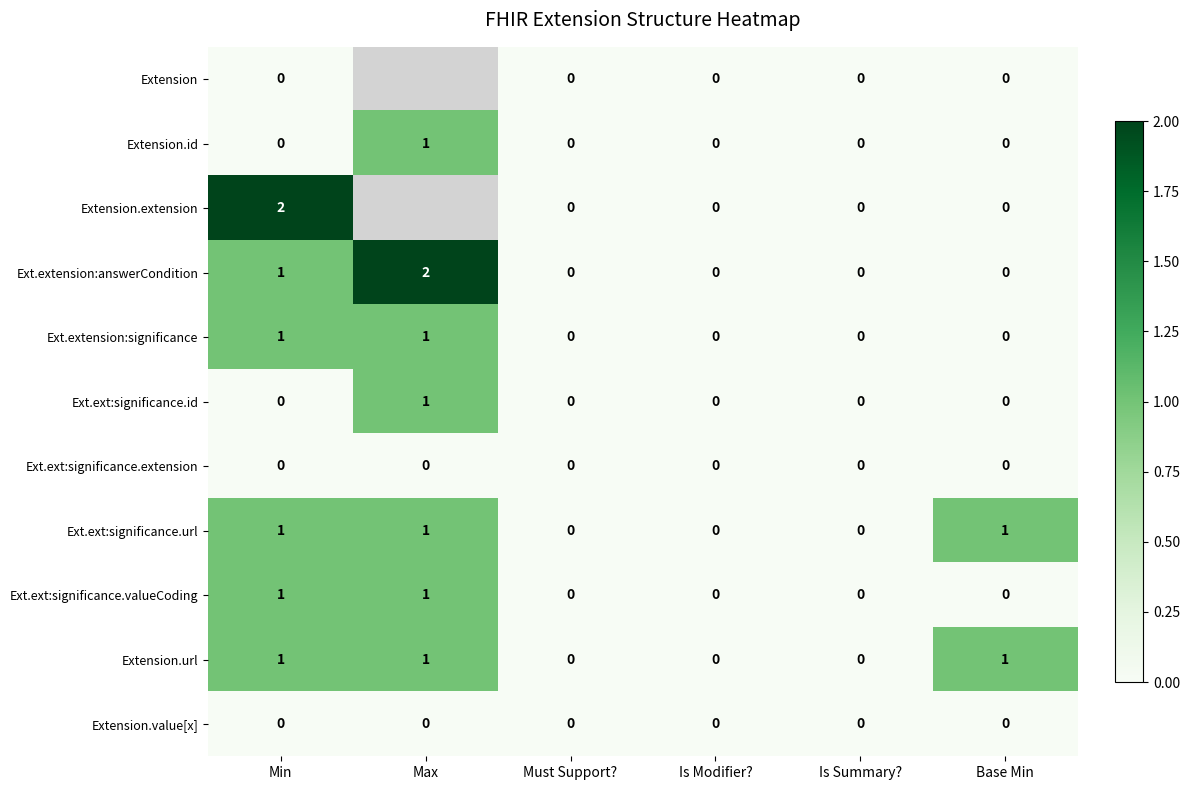

Is it true that Ext.extension:answerCondition equals 1.4 at Min?

False